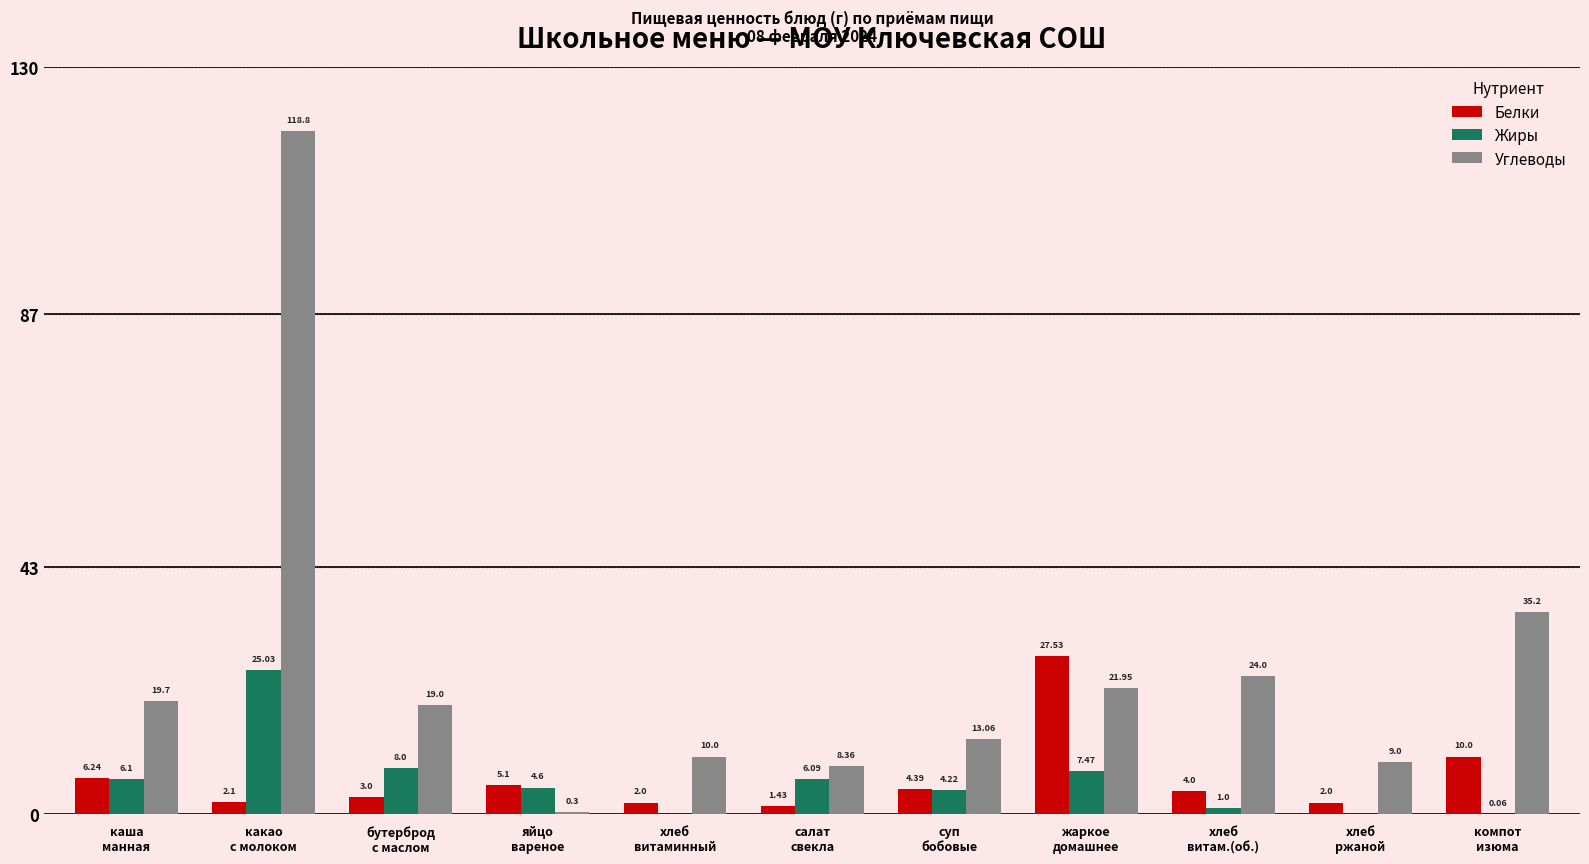

Where is Жиры nearest to the value 12?

бутерброд
с маслом